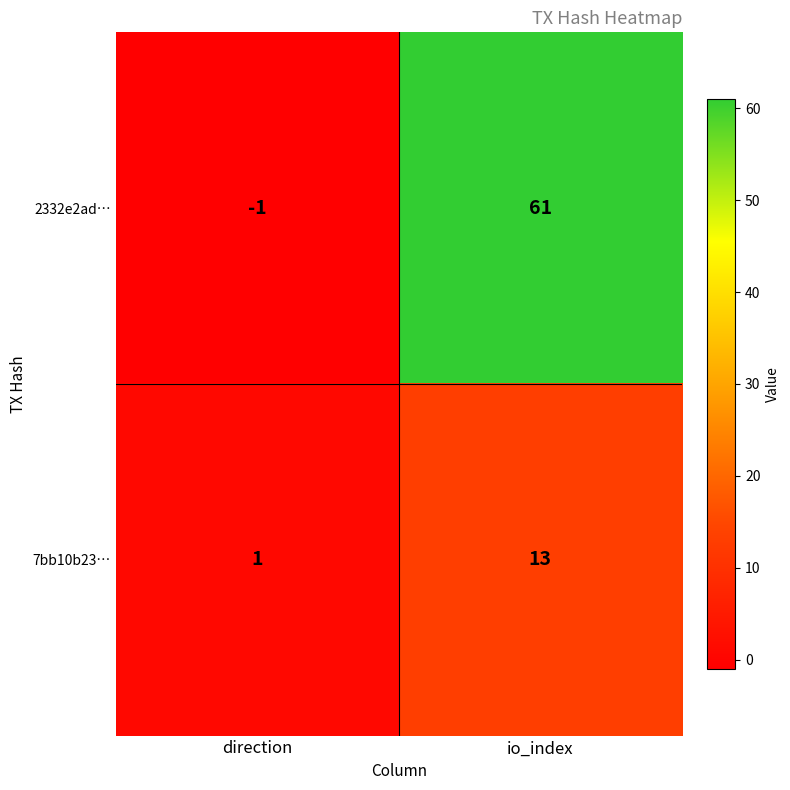

The 2332e2ad… series shows -2 at direction. True or false?

False